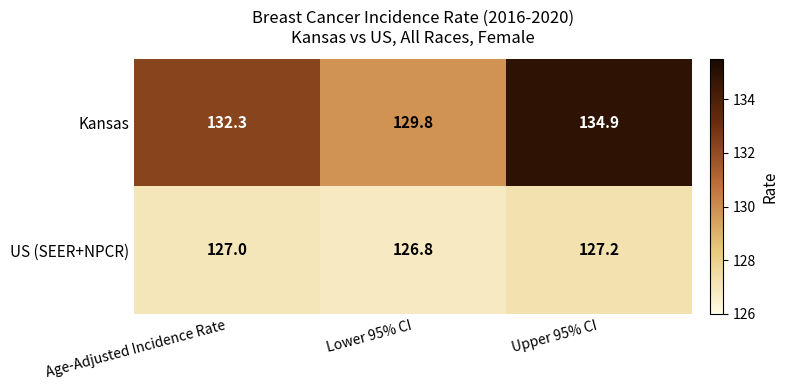

What is the difference between the maximum and minimum values in the US (SEER+NPCR) series?

0.4